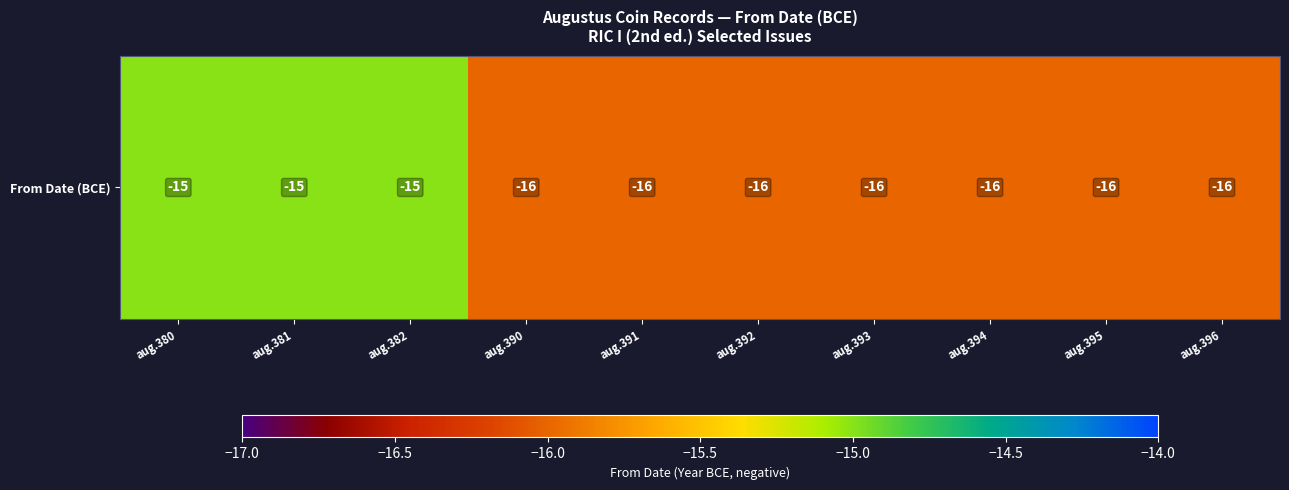

What is the change in value from aug.381 to aug.392?

-1